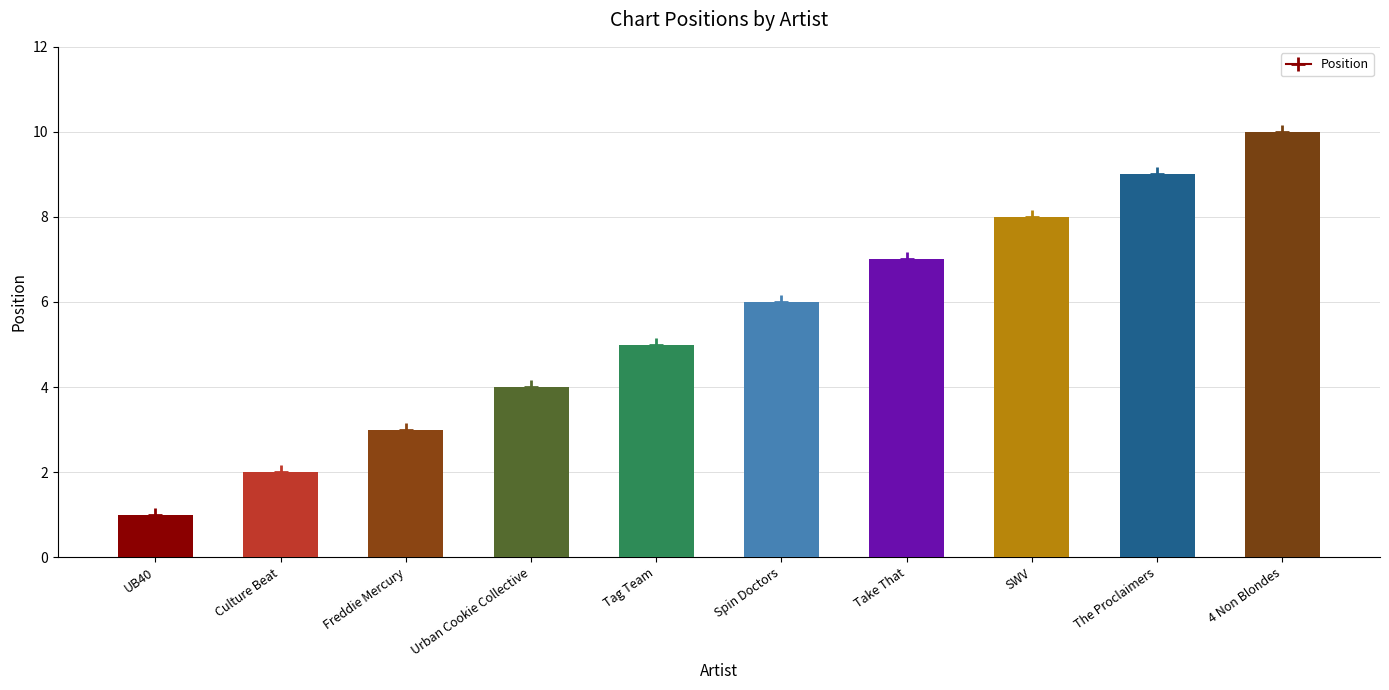

What is the label of the 10th bar from the right?

UB40